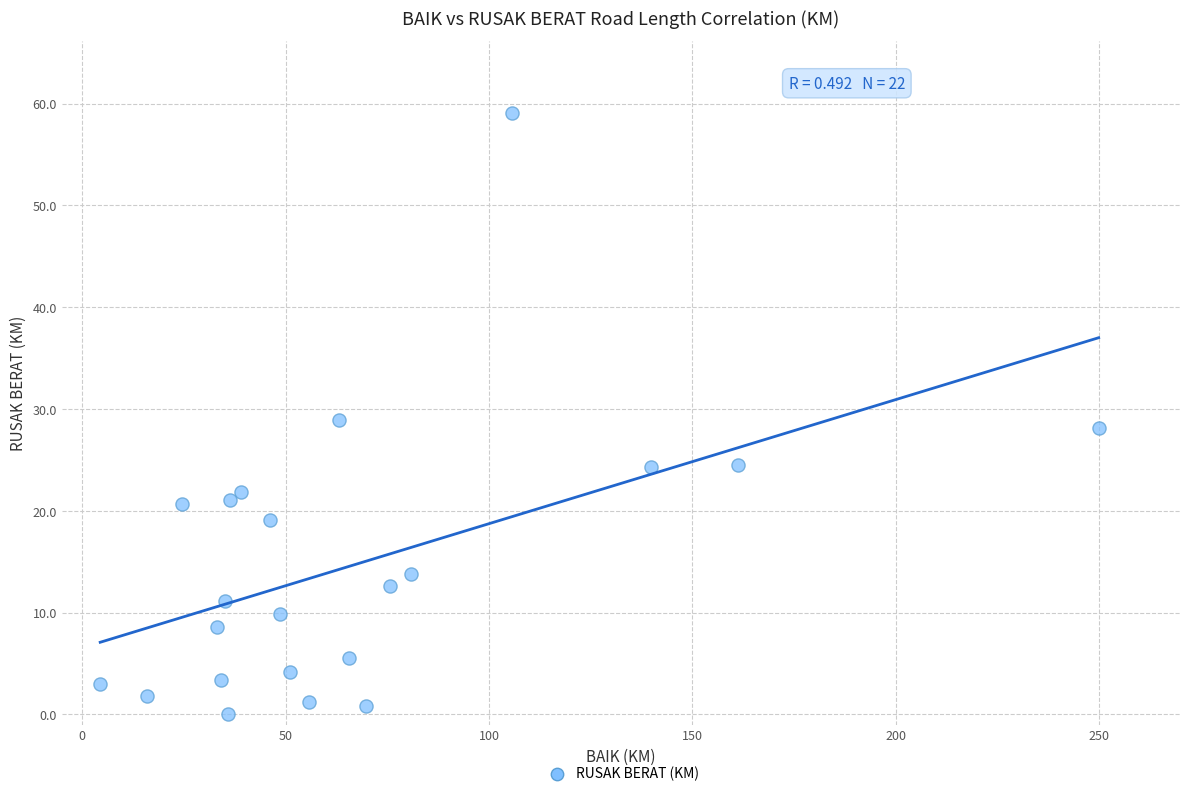

What is the range of Y values (max minus min)?

59.1